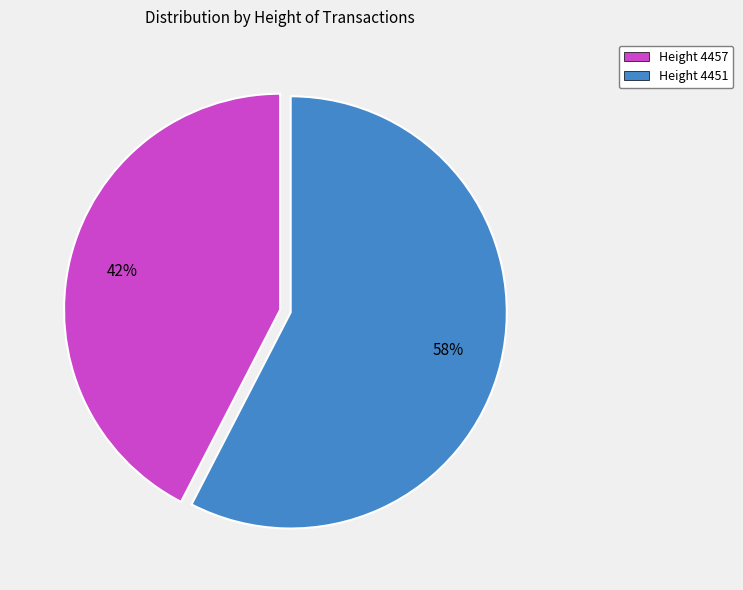

Between Height 4457 and Height 4451, which is larger?

Height 4451